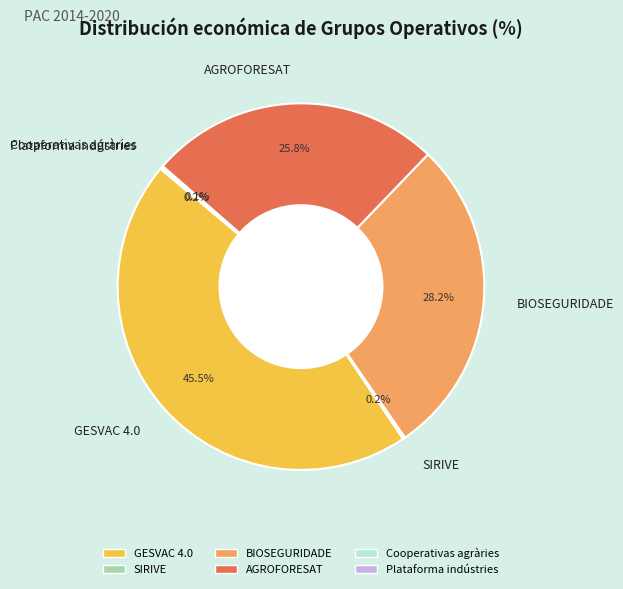

What is the largest slice in the pie chart?

GESVAC 4.0